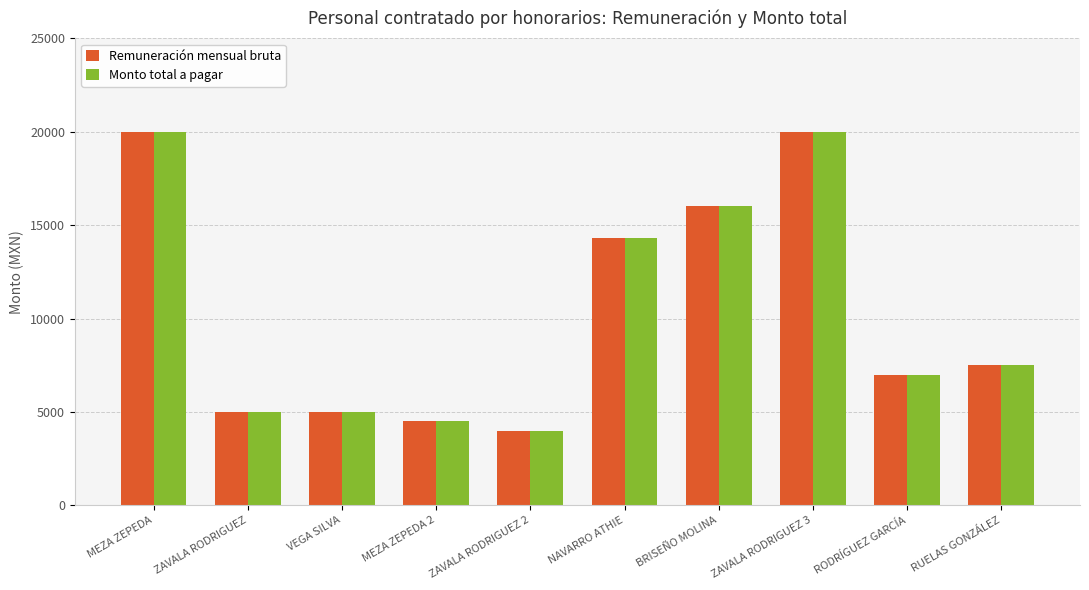

The value of Remuneración mensual bruta at NAVARRO ATHIE is 25448. True or false?

False